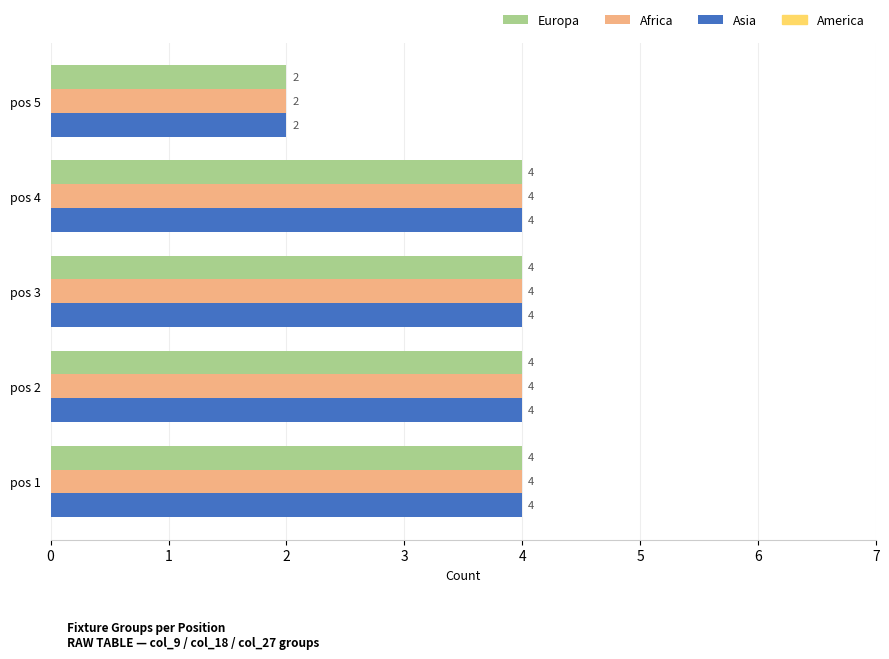

What is the smallest value displayed?

2